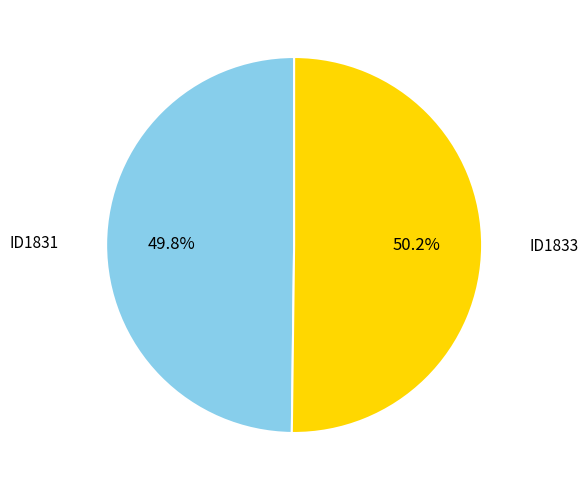

What is the ratio of the value at ID1833 to the value at ID1831?

1.0